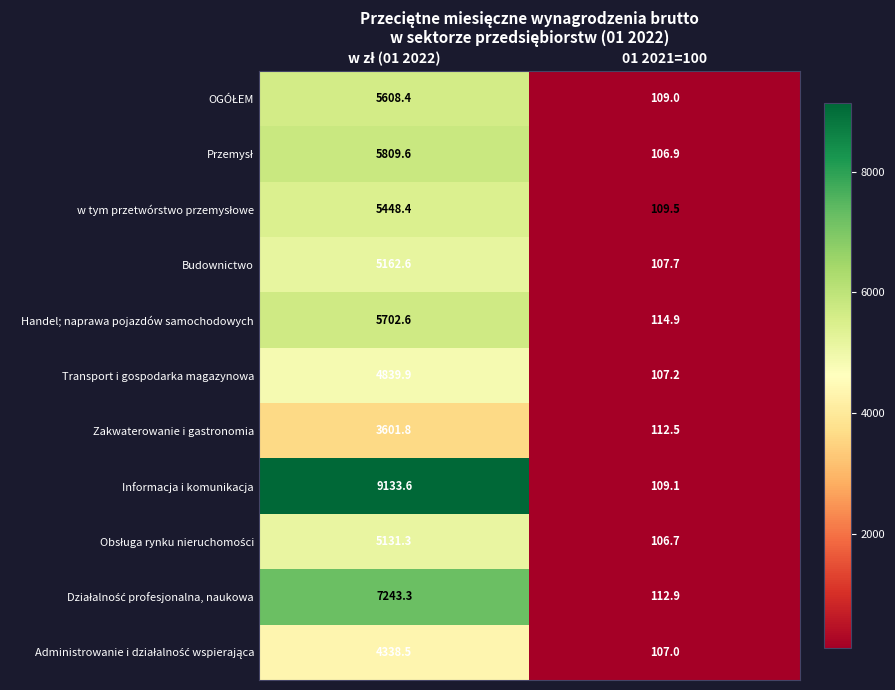

What is the average value of the Handel; naprawa pojazdów samochodowych series?

2908.8